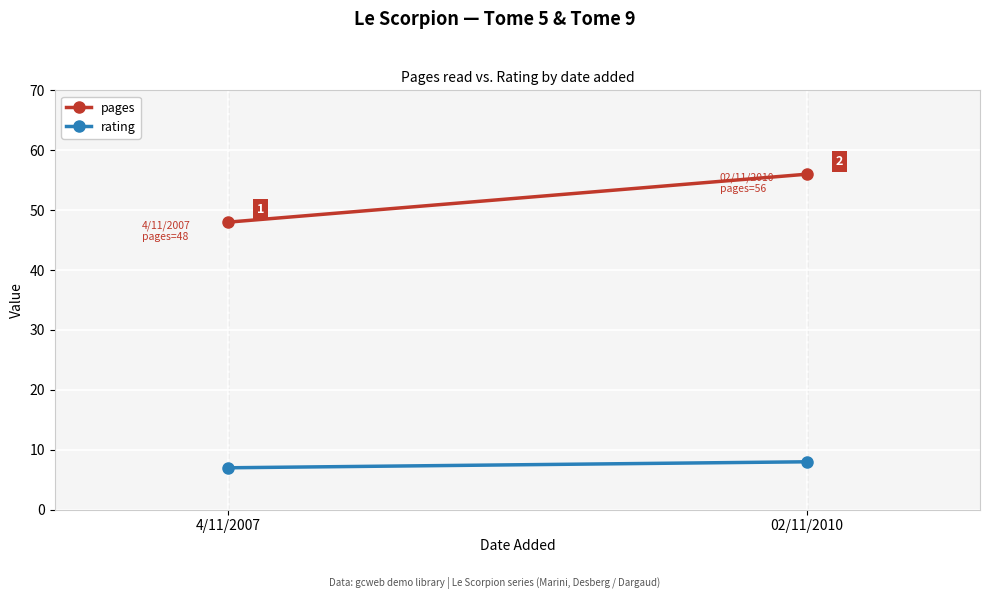

What is the sum of all pages values?

104